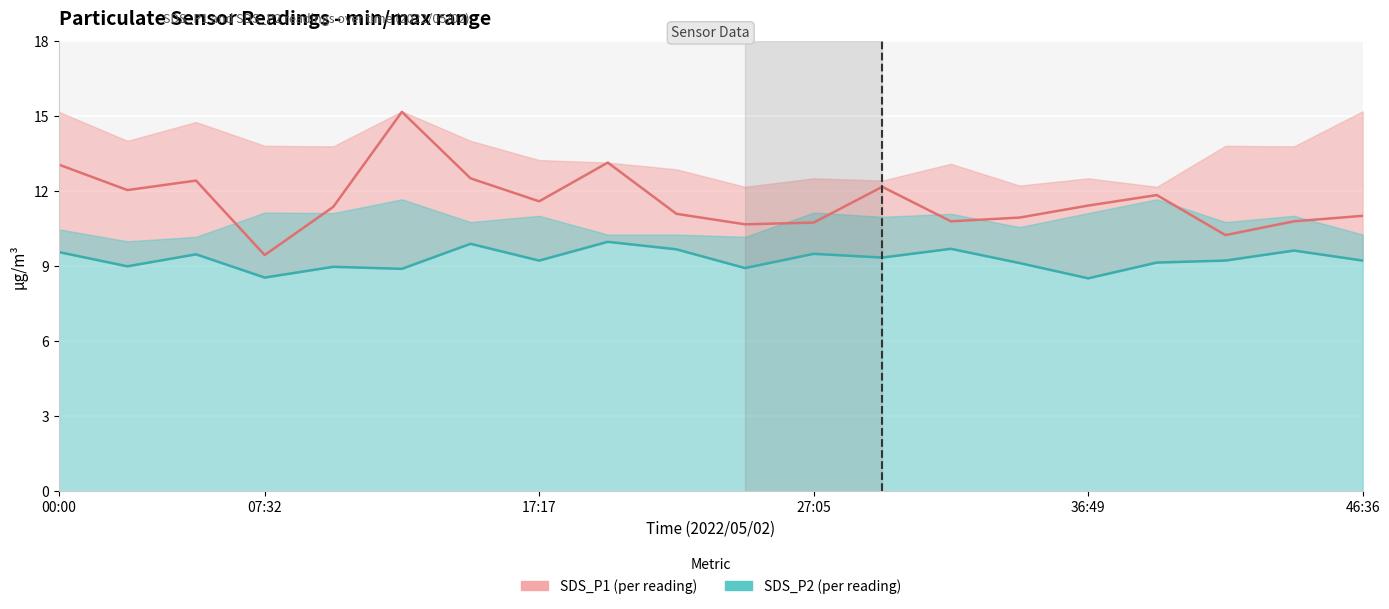

What is the difference between the maximum and second lowest values in the SDS_P2 series?

1.4